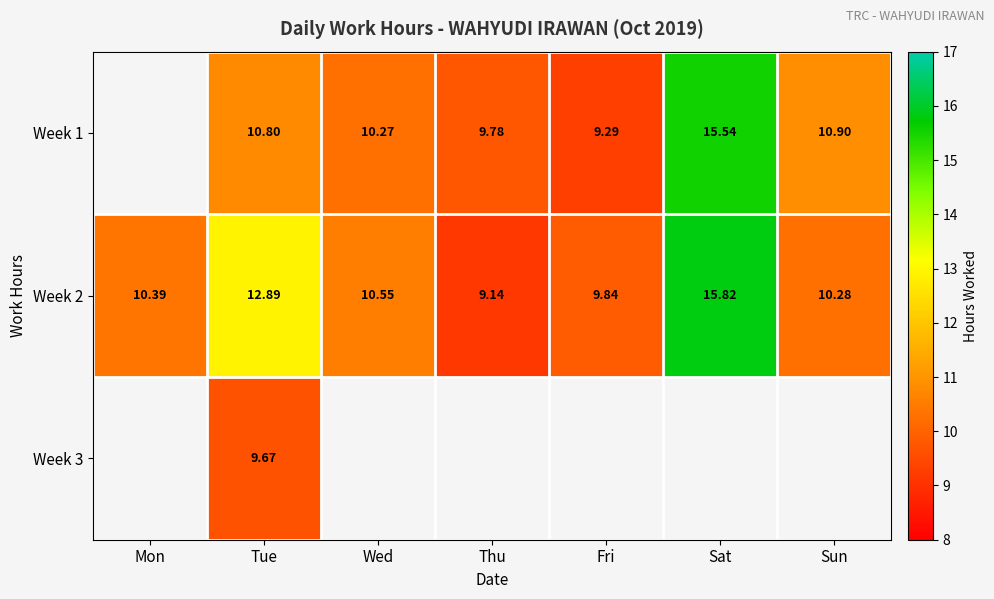

How many data points in Week 2 are above 10?

5